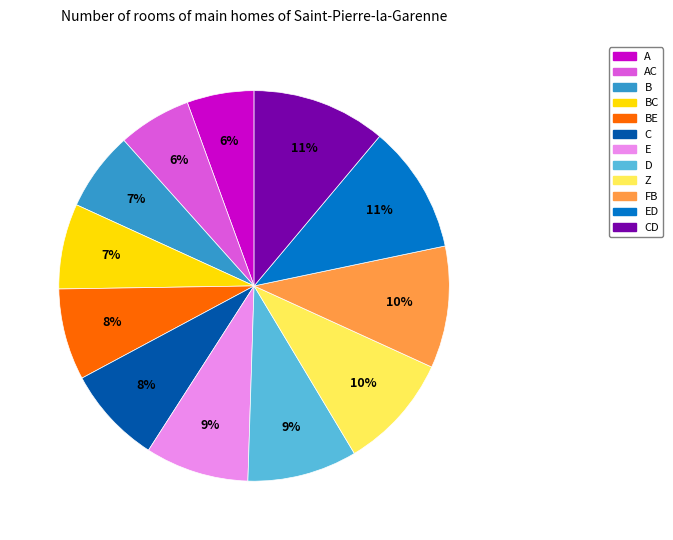

To the nearest percent, what is the average slice percentage?

8%